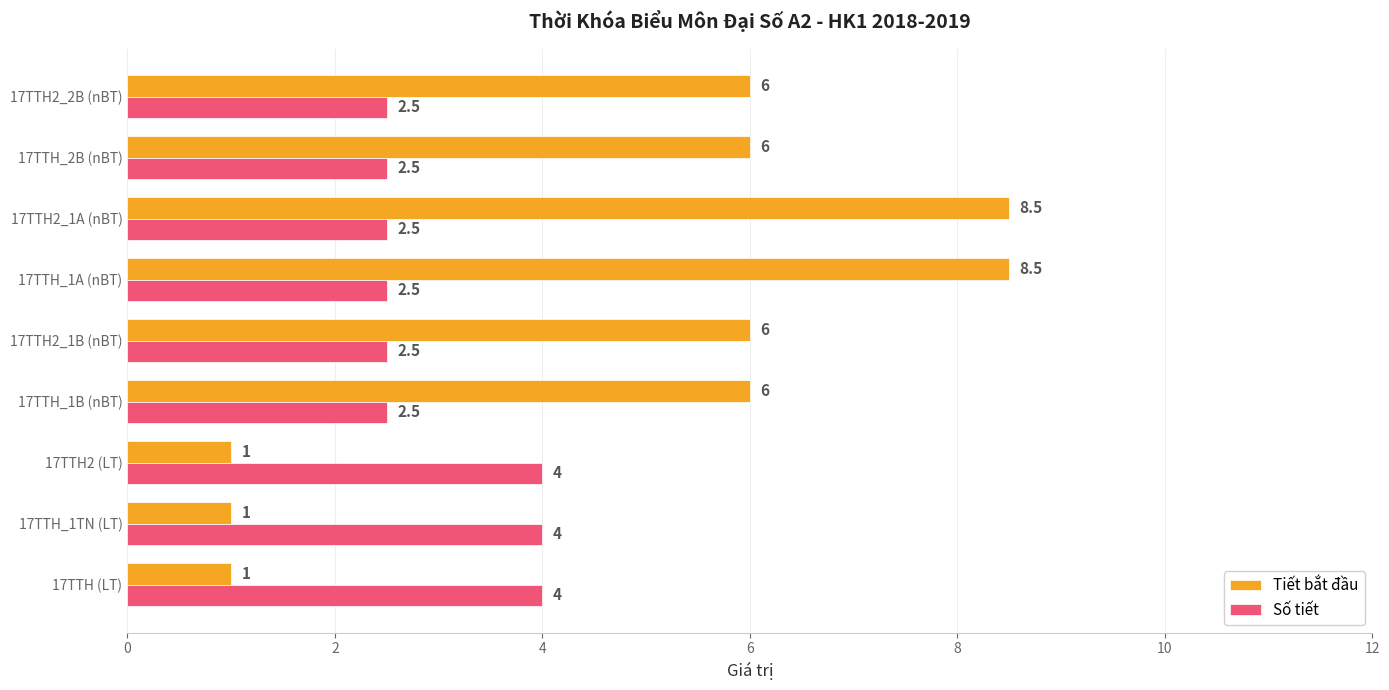

Rank the series at 17TTH2_1B (nBT) from lowest to highest value.

Số tiết, Tiết bắt đầu